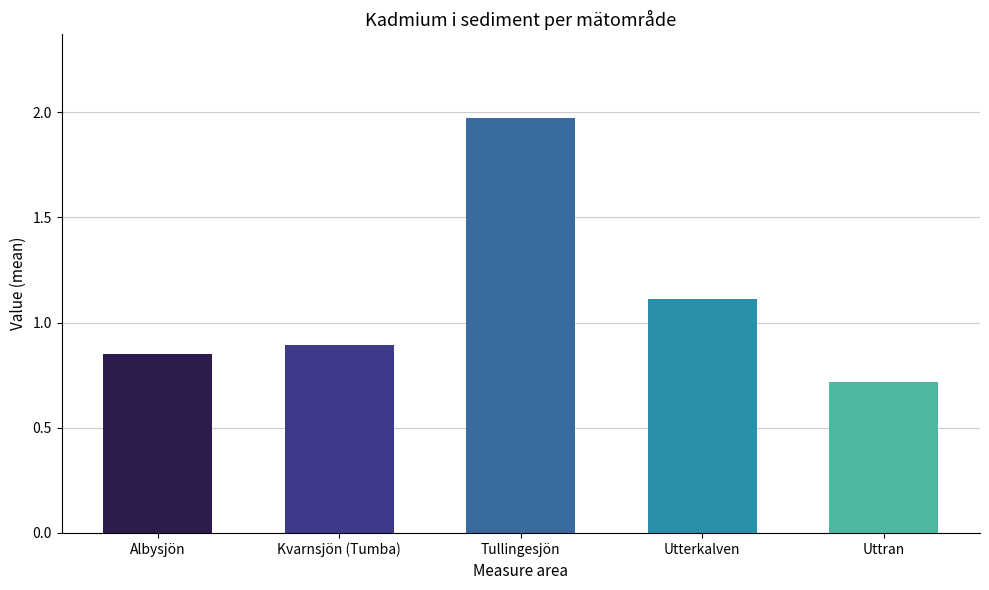

What is the label of the 3rd bar from the left?

Tullingesjön